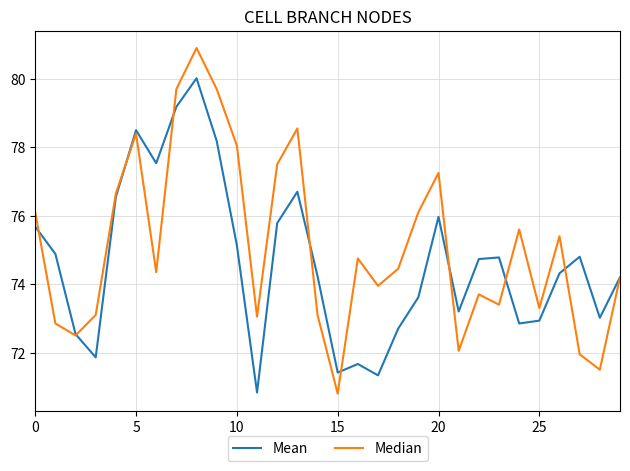

Rank the series by their maximum value, from lowest to highest.

Mean, Median